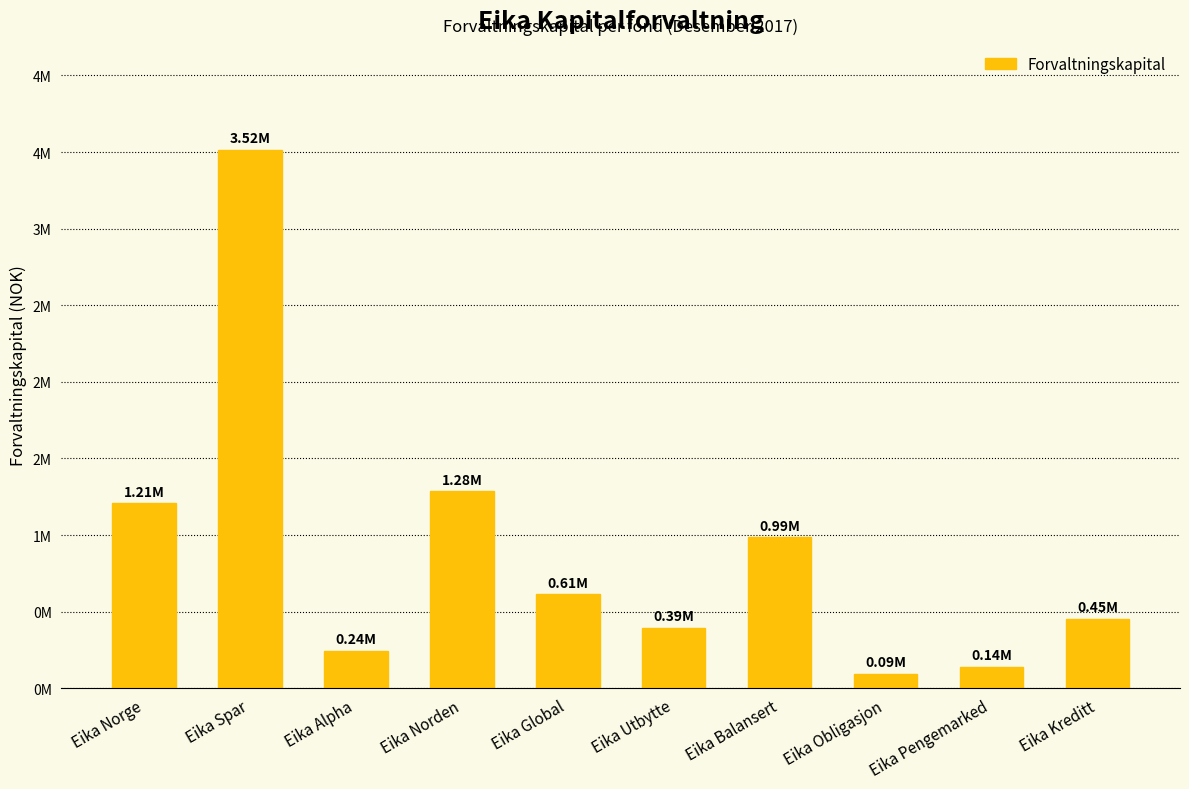

The value at Eika Obligasjon is 92897.6. True or false?

True